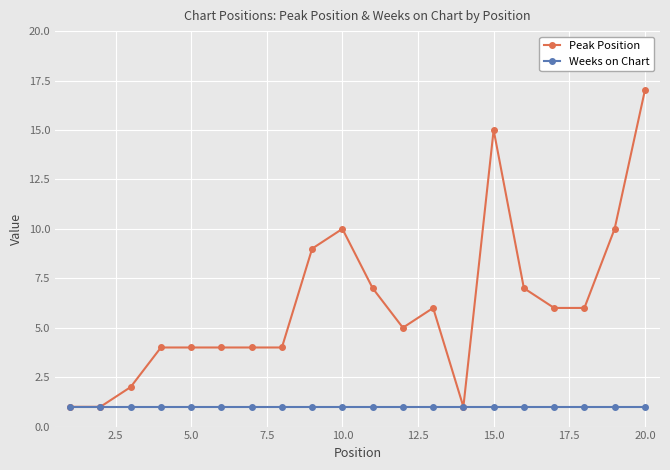

Which series has the widest spread of values?

Peak Position